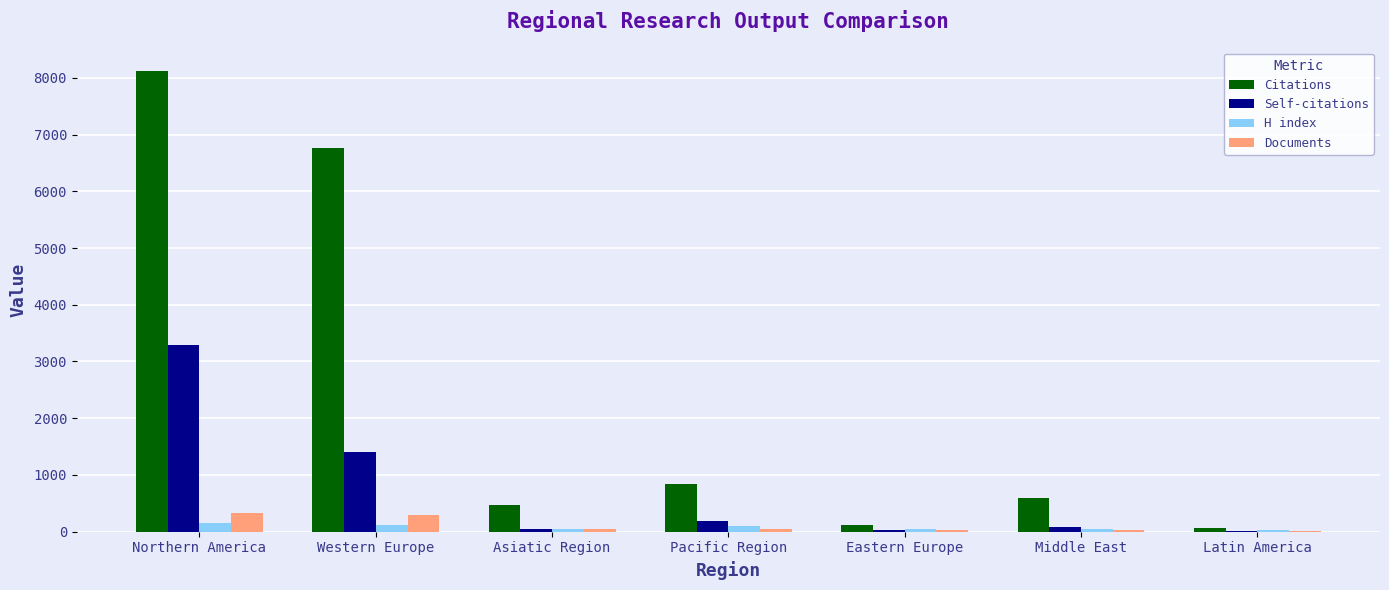

How many data points does each series have?

7